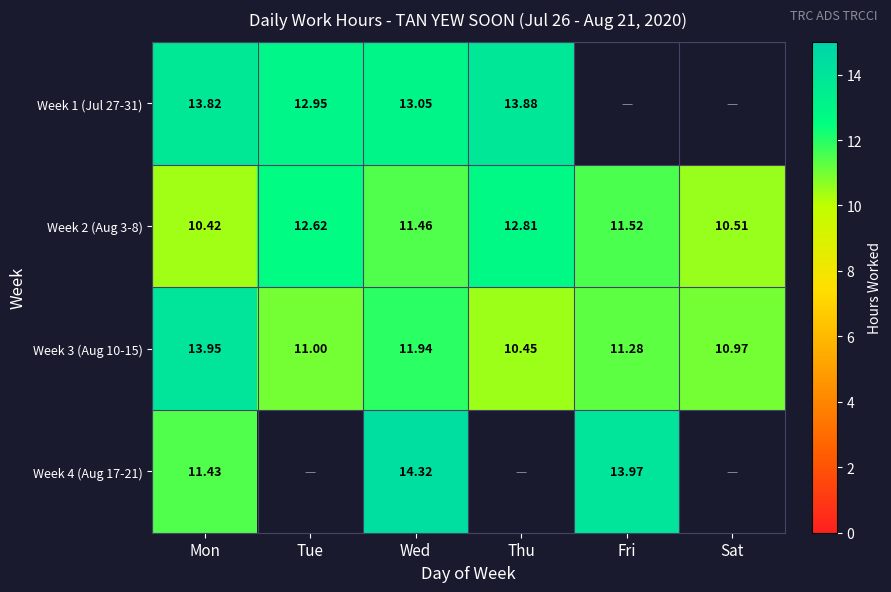

What is the difference between the maximum and minimum values in the Week 3 (Aug 10-15) series?

3.5